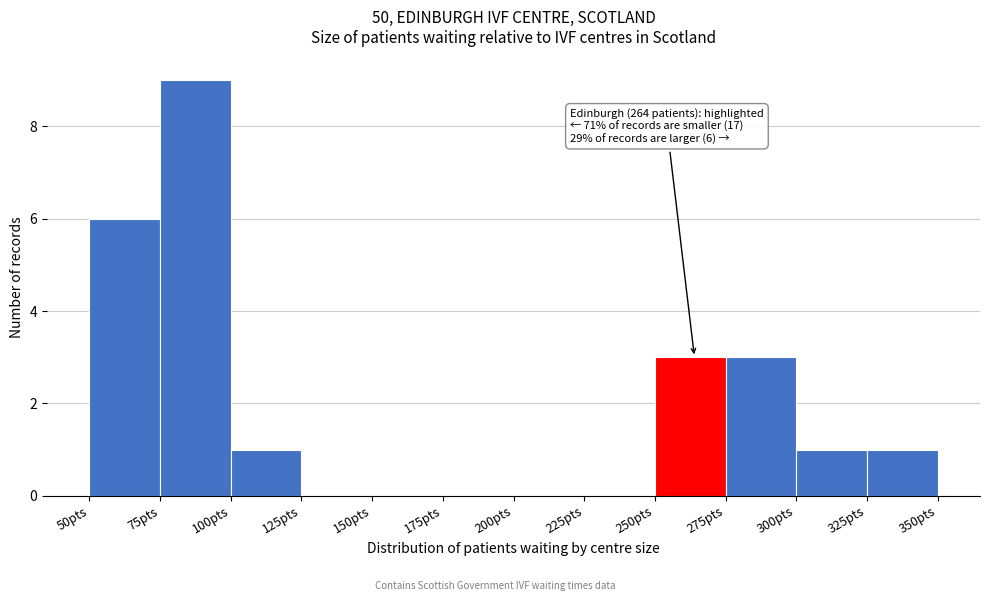

Over which range of the x-axis is the bar tallest?

75 to 100